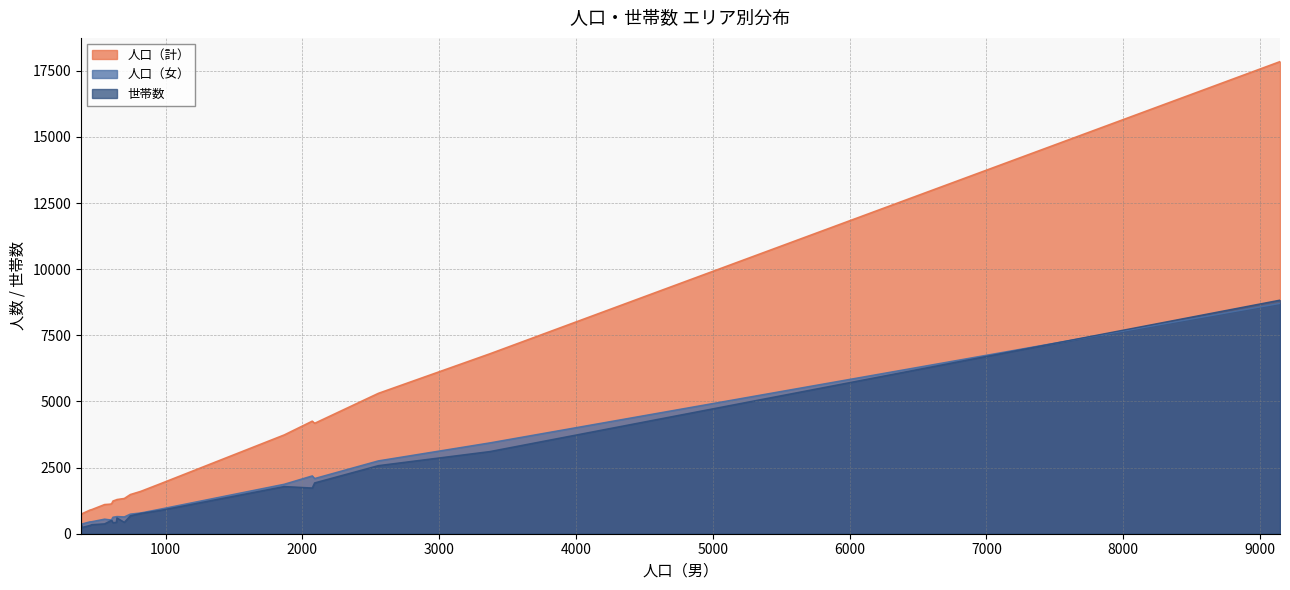

True or false: 世帯数 and 人口（計） cross at least once.

False